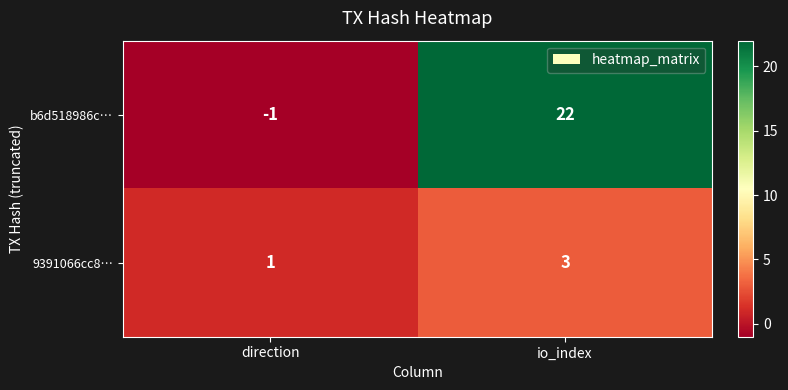

Reading right to left, extract all data points from this chart.

b6d518986c…: 22	-1
9391066cc8…: 3	1